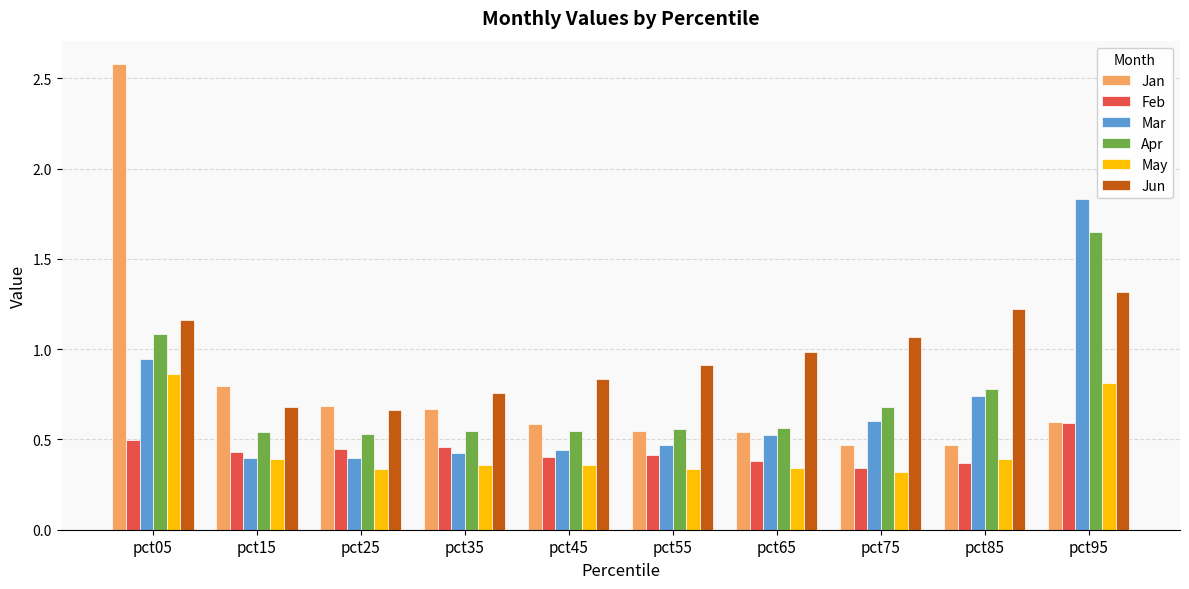

How many groups of bars are there?

10